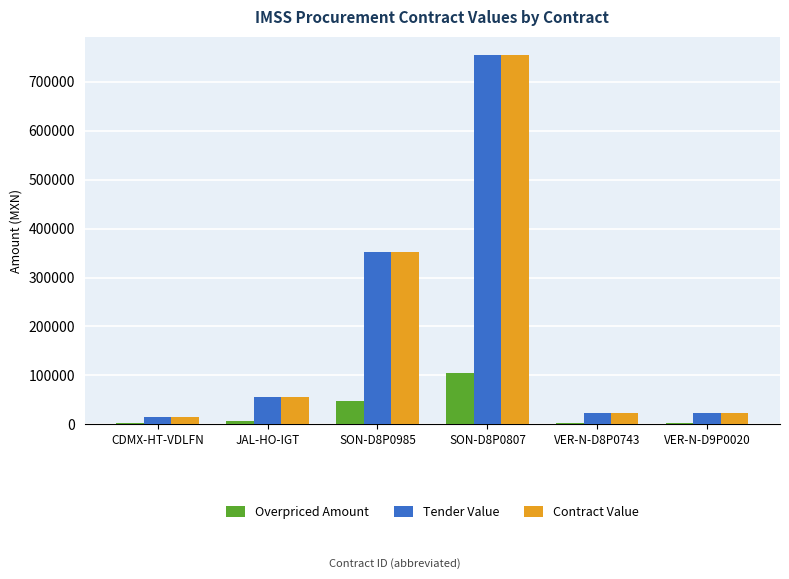

How many data points does each series have?

6